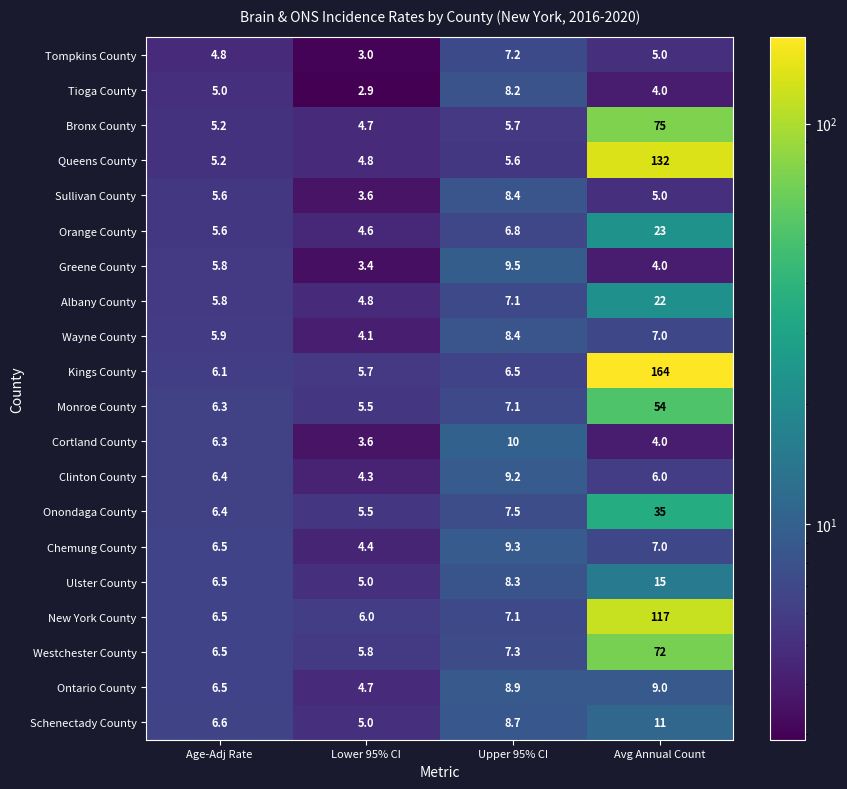

The value of Westchester County at Avg Annual Count is 115.6. True or false?

False